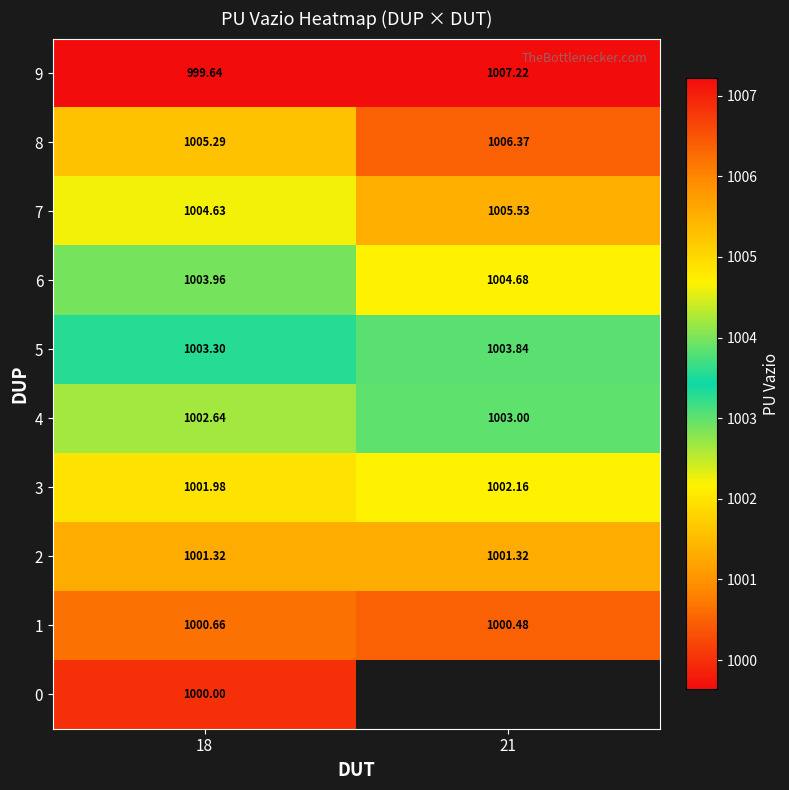

Count the number of categories in the chart.

2